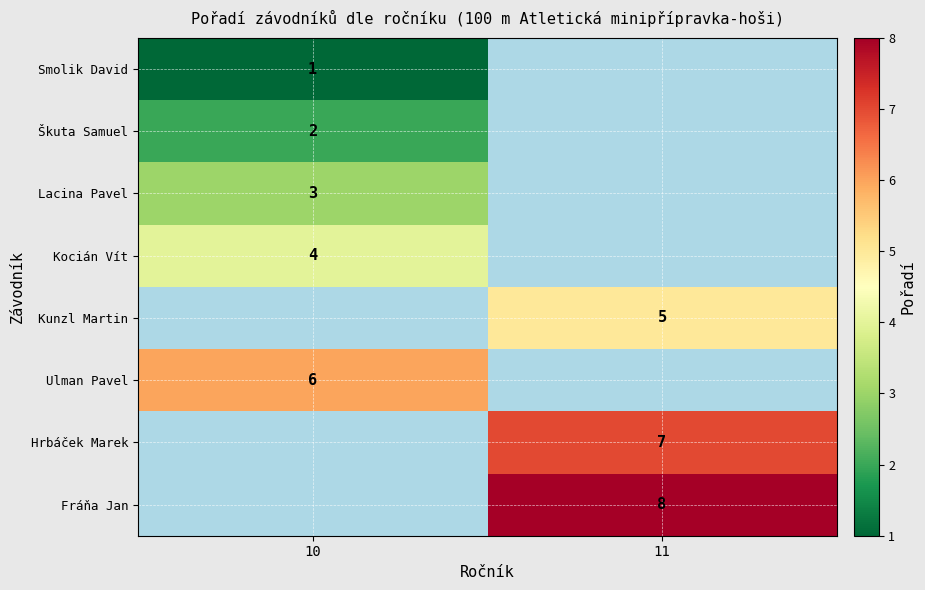

At how many categories does at least one series exceed 1?

2